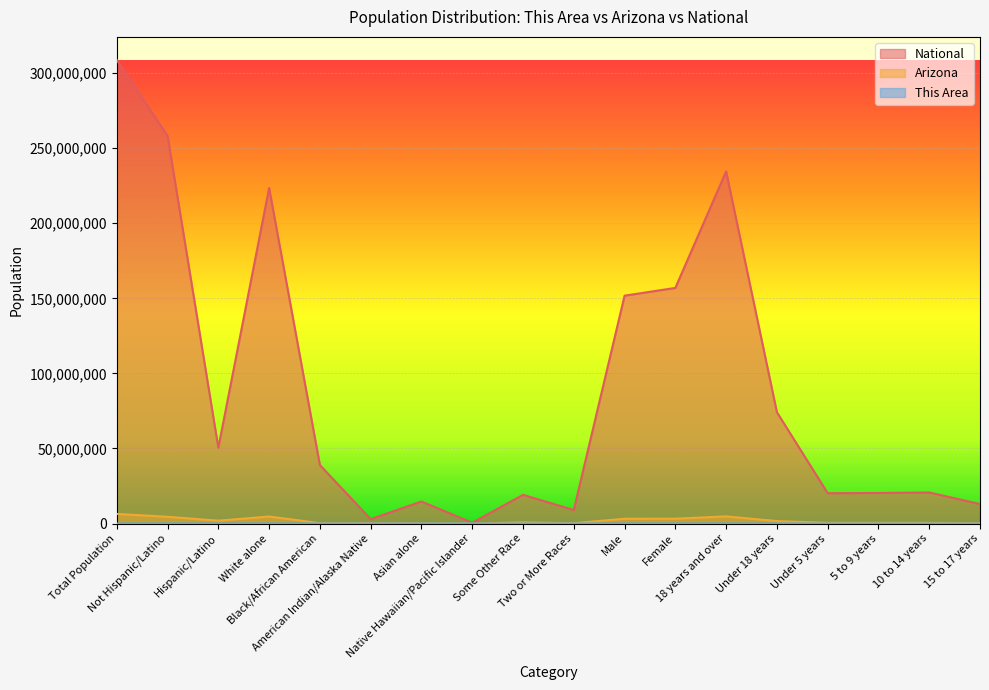

At which category does Arizona reach its first local valley?

Hispanic/Latino